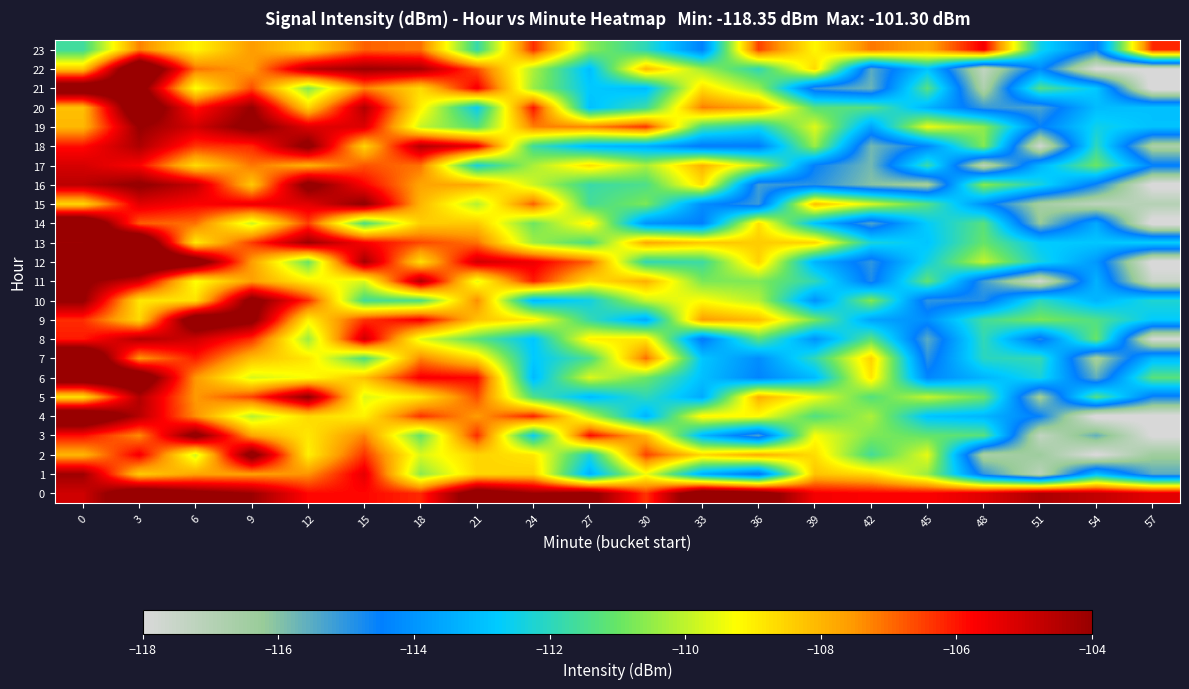

Reading right to left, what are all the values shown in this chart?

0: 57=-105.3	54=-104.7	51=-104.4	48=-105.2	45=-105.7	42=-105.7	39=-105.6	36=-103.1	33=-102.6	30=-106.4	27=-103.6	24=-104.0	21=-103.0	18=-106.2	15=-105.8	12=-105.8	9=-104.1	6=-103.5	3=-102.6	0=-105.0
1: 57=-115.5	54=-113.0	51=-117.2	48=-115.0	45=-110.4	42=-108.6	39=-108.3	36=-114.8	33=-113.4	30=-109.4	27=-113.4	24=-108.5	21=-108.6	18=-110.6	15=-105.4	12=-107.5	9=-107.6	6=-107.7	3=-108.4	0=-104.1
2: 57=-116.4	54=-118.1	51=-116.4	48=-116.7	45=-109.5	42=-111.6	39=-108.7	36=-107.8	33=-108.6	30=-106.5	27=-112.3	24=-108.8	21=-108.5	18=-109.7	15=-106.3	12=-109.0	9=-103.3	6=-109.8	3=-105.6	0=-108.0
3: 57=-118.1	54=-115.6	51=-117.4	48=-111.3	45=-111.1	42=-110.7	39=-109.3	36=-115.3	33=-113.2	30=-108.1	27=-105.8	24=-112.6	21=-106.3	18=-111.0	15=-107.3	12=-108.9	9=-107.7	6=-103.4	3=-107.4	0=-105.9
4: 57=-118.1	54=-118.3	51=-114.5	48=-113.2	45=-112.9	42=-110.2	39=-111.4	36=-109.2	33=-109.1	30=-113.3	27=-110.0	24=-106.1	21=-107.6	18=-106.3	15=-109.0	12=-108.6	9=-110.1	6=-107.4	3=-104.5	0=-102.1
5: 57=-114.7	54=-111.3	51=-116.5	48=-111.0	45=-109.9	42=-111.3	39=-109.4	36=-107.9	33=-113.5	30=-111.9	27=-113.1	24=-111.4	21=-106.6	18=-108.9	15=-109.6	12=-103.8	9=-106.5	6=-107.5	3=-104.4	0=-108.7
6: 57=-111.2	54=-115.6	51=-112.3	48=-113.3	45=-114.3	42=-108.8	39=-113.1	36=-114.4	33=-113.0	30=-110.9	27=-109.7	24=-113.2	21=-105.8	18=-105.6	15=-108.2	12=-109.3	9=-109.7	6=-107.5	3=-102.4	0=-102.5
7: 57=-113.2	54=-116.6	51=-111.9	48=-112.0	45=-115.0	42=-108.5	39=-111.9	36=-114.2	33=-112.9	30=-107.0	27=-111.5	24=-112.8	21=-108.7	18=-107.3	15=-111.3	12=-108.8	9=-108.2	6=-106.1	3=-107.5	0=-101.3
8: 57=-117.9	54=-111.0	51=-114.9	48=-111.9	45=-115.5	42=-111.2	39=-114.0	36=-111.2	33=-114.7	30=-108.8	27=-109.0	24=-112.9	21=-111.2	18=-109.6	15=-104.9	12=-110.4	9=-106.3	6=-105.0	3=-104.5	0=-106.1
9: 57=-112.8	54=-111.4	51=-110.8	48=-111.6	45=-114.1	42=-113.7	39=-110.8	36=-108.1	33=-107.6	30=-113.5	27=-111.8	24=-109.0	21=-108.2	18=-105.6	15=-106.4	12=-109.0	9=-103.6	6=-102.7	3=-108.6	0=-106.3
10: 57=-112.2	54=-113.3	51=-112.0	48=-114.8	45=-115.0	42=-110.7	39=-114.0	36=-110.1	33=-109.3	30=-109.9	27=-112.5	24=-113.2	21=-107.4	18=-111.3	15=-111.6	12=-106.3	9=-103.4	6=-108.8	3=-108.9	0=-103.9
11: 57=-117.6	54=-113.3	51=-117.8	48=-115.2	45=-111.1	42=-114.8	39=-111.9	36=-110.7	33=-110.8	30=-107.9	27=-108.7	24=-106.1	21=-109.5	18=-104.4	15=-109.7	12=-109.0	9=-107.6	6=-109.3	3=-105.0	0=-103.7
12: 57=-118.2	54=-113.9	51=-112.4	48=-109.9	45=-112.4	42=-115.0	39=-113.3	36=-108.5	33=-111.7	30=-111.9	27=-106.9	24=-105.5	21=-105.0	18=-108.7	15=-104.2	12=-111.0	9=-107.6	6=-102.7	3=-101.9	0=-101.5
13: 57=-112.6	54=-112.9	51=-112.7	48=-111.0	45=-112.9	42=-112.3	39=-108.5	36=-108.4	33=-108.3	30=-107.8	27=-111.4	24=-110.3	21=-107.1	18=-106.6	15=-105.7	12=-104.1	9=-106.4	6=-108.9	3=-101.6	0=-104.1
14: 57=-118.3	54=-113.5	51=-116.2	48=-111.3	45=-112.7	42=-115.4	39=-113.0	36=-108.7	33=-114.5	30=-114.0	27=-109.0	24=-110.9	21=-108.3	18=-108.4	15=-111.3	12=-106.5	9=-109.8	6=-107.0	3=-106.8	0=-101.9
15: 57=-117.0	54=-117.2	51=-116.6	48=-114.1	45=-111.3	42=-109.7	39=-108.1	36=-115.1	33=-114.2	30=-110.8	27=-111.6	24=-106.8	21=-110.1	18=-108.0	15=-103.8	12=-105.3	9=-105.5	6=-105.7	3=-105.3	0=-108.6
16: 57=-118.2	54=-114.7	51=-112.3	48=-110.6	45=-116.6	42=-116.0	39=-114.9	36=-115.2	33=-108.7	30=-111.4	27=-111.8	24=-109.9	21=-107.8	18=-107.7	15=-105.7	12=-103.5	9=-108.3	6=-104.8	3=-103.8	0=-104.6
17: 57=-114.4	54=-111.0	51=-113.3	48=-117.2	45=-111.8	42=-115.8	39=-114.5	36=-110.0	33=-107.9	30=-110.2	27=-108.7	24=-110.2	21=-112.3	18=-107.1	15=-106.7	12=-107.9	9=-107.1	6=-108.7	3=-105.7	0=-105.1
18: 57=-116.7	54=-112.0	51=-117.8	48=-110.7	45=-114.3	42=-115.8	39=-110.4	36=-114.6	33=-114.6	30=-113.5	27=-113.2	24=-111.6	21=-105.4	18=-104.5	15=-108.5	12=-103.6	9=-106.2	6=-106.4	3=-104.4	0=-105.9
19: 57=-113.0	54=-112.5	51=-114.5	48=-110.6	45=-109.4	42=-113.6	39=-109.6	36=-112.3	33=-111.5	30=-106.3	27=-107.3	24=-107.2	21=-111.3	18=-109.9	15=-105.2	12=-105.2	9=-103.6	6=-105.0	3=-104.0	0=-108.1
20: 57=-113.0	54=-113.1	51=-115.3	48=-115.1	45=-113.3	42=-111.3	39=-111.3	36=-107.7	33=-107.2	30=-111.7	27=-113.0	24=-106.0	21=-112.6	18=-109.0	15=-104.5	12=-108.5	9=-104.0	6=-106.0	3=-102.3	0=-108.2
21: 57=-118.3	54=-112.8	51=-111.4	48=-116.8	45=-111.3	42=-115.7	39=-115.0	36=-110.4	33=-108.7	30=-113.1	27=-112.8	24=-110.4	21=-105.6	18=-108.6	15=-107.2	12=-110.6	9=-106.6	6=-109.3	3=-103.2	0=-102.7
22: 57=-118.0	54=-118.0	51=-114.2	48=-117.3	45=-113.0	42=-115.5	39=-108.6	36=-111.9	33=-110.3	30=-108.0	27=-113.1	24=-110.2	21=-106.7	18=-104.3	15=-104.1	12=-104.6	9=-107.6	6=-107.1	3=-101.6	0=-108.3
23: 57=-106.2	54=-114.6	51=-112.4	48=-105.6	45=-107.8	42=-107.1	39=-109.1	36=-106.5	33=-114.5	30=-112.0	27=-110.5	24=-106.3	21=-111.8	18=-107.1	15=-106.9	12=-108.5	9=-107.6	6=-109.1	3=-107.2	0=-111.6